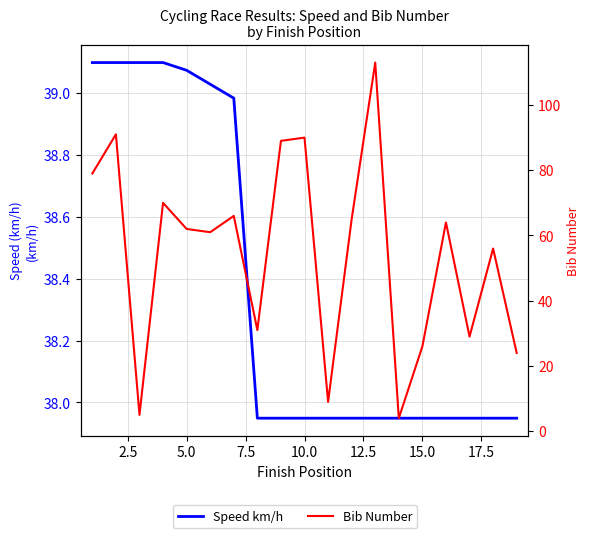

At how many categories does at least one series exceed 20?

19